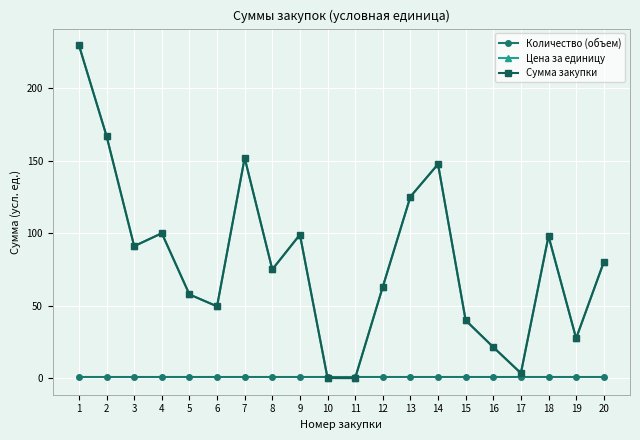

What is the smallest value displayed?

0.1